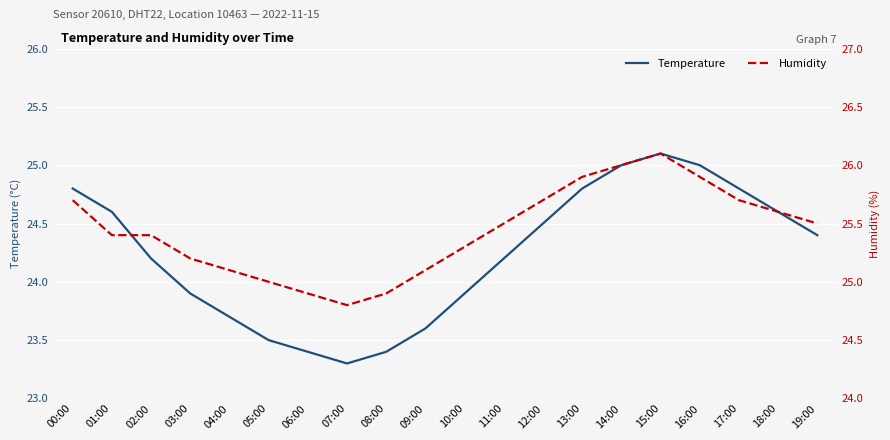

What is the difference between the Temperature values at 02:00 and 09:00?

0.6